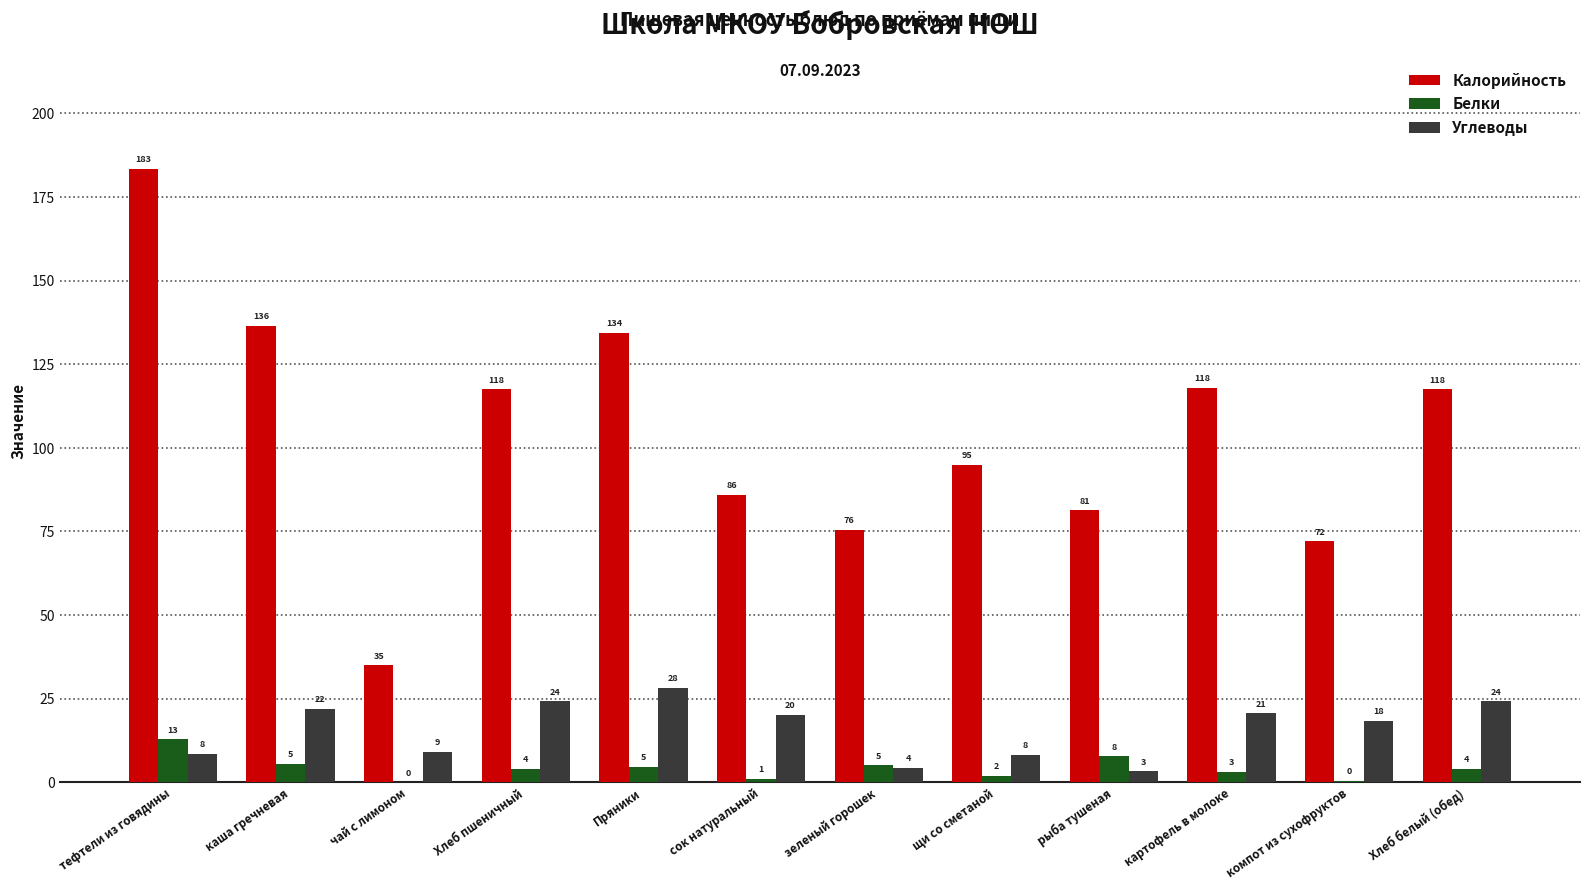

Which category has the highest value across all series?

тефтели из говядины